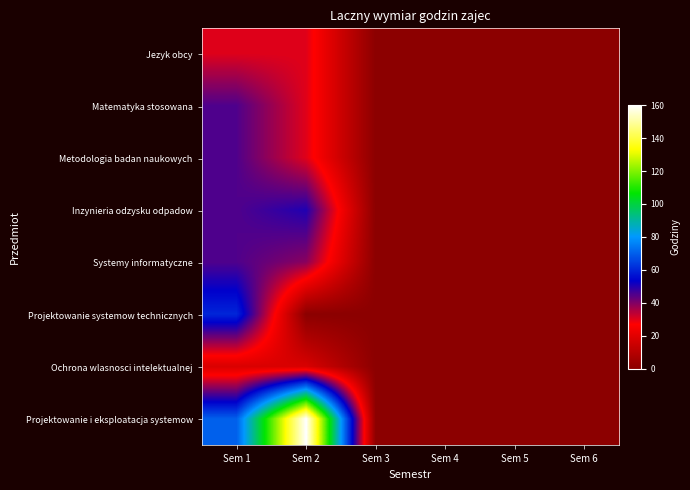

Which series has the largest range (max minus min)?

Projektowanie i eksploatacja systemow